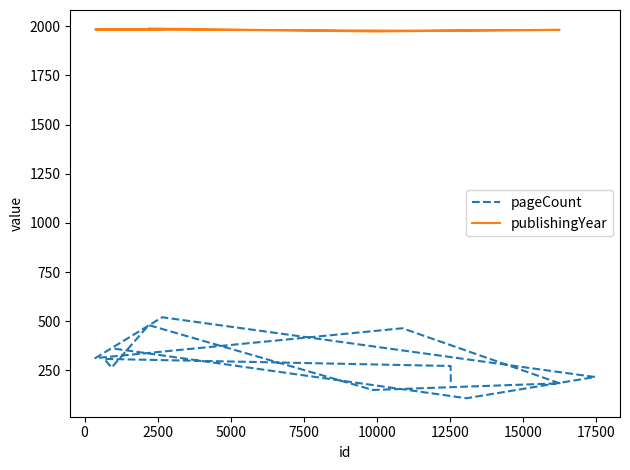

How many points are higher than both their immediate neighbors (excluding endpoints)?

4